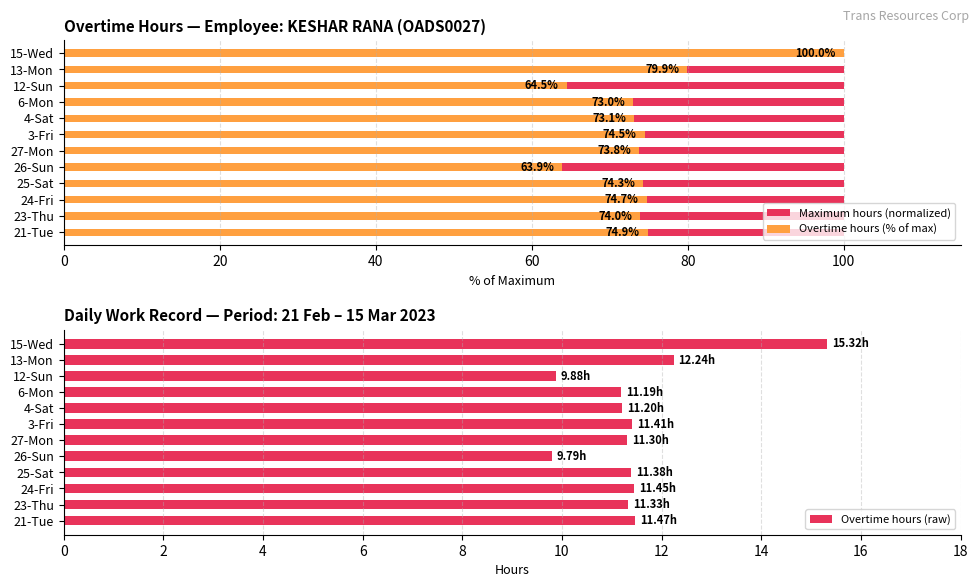

What is the sum of all Overtime hours (raw) values?

138.0